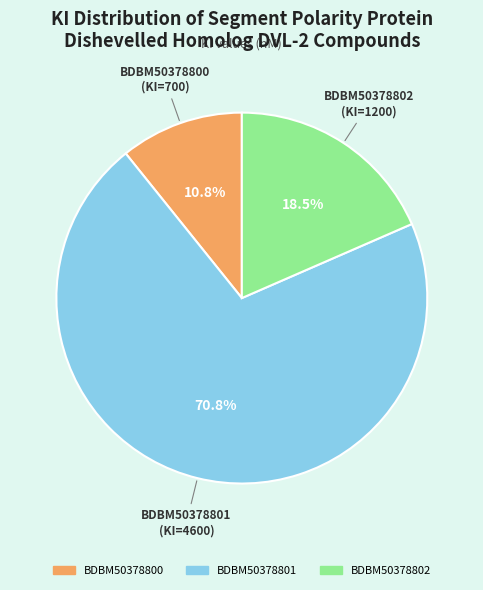

How many slices are in this pie chart?

3